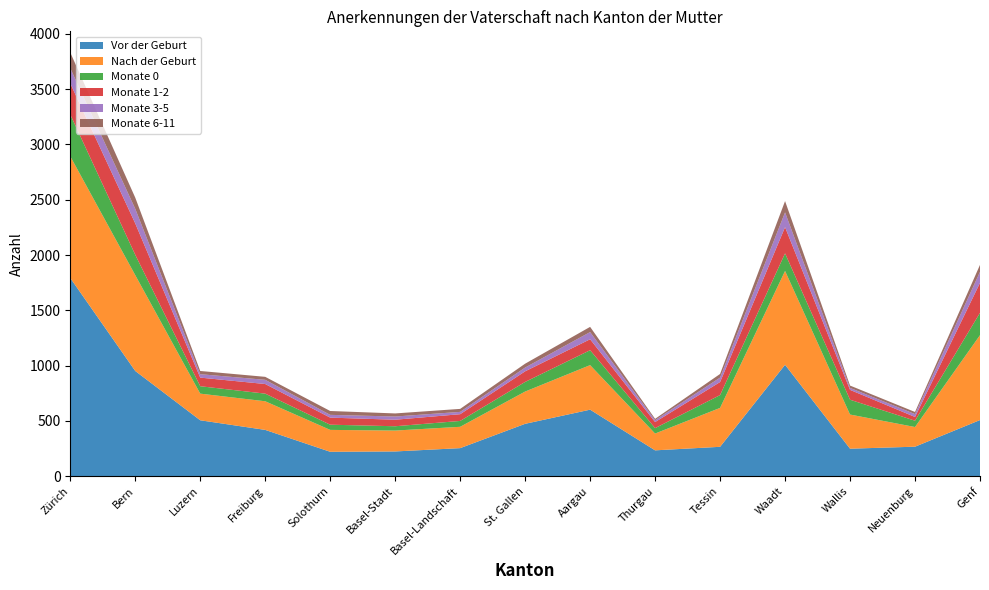

Reading left to right, extract all data points from this chart.

Vor der Geburt: 1792	951	505	418	220	223	253	473	601	233	265	1007	248	266	507
Nach der Geburt: 1101	867	241	259	198	189	193	292	403	152	352	849	309	178	768
Monate 0: 378	184	67	69	47	39	53	87	135	49	116	159	134	57	202
Monate 1-2: 282	284	78	87	64	59	61	96	99	55	118	237	89	34	271
Monate 3-5: 137	132	31	38	25	29	21	34	65	17	40	134	18	26	100
Monate 6-11: 142	101	29	27	35	28	27	35	47	12	33	102	21	19	63